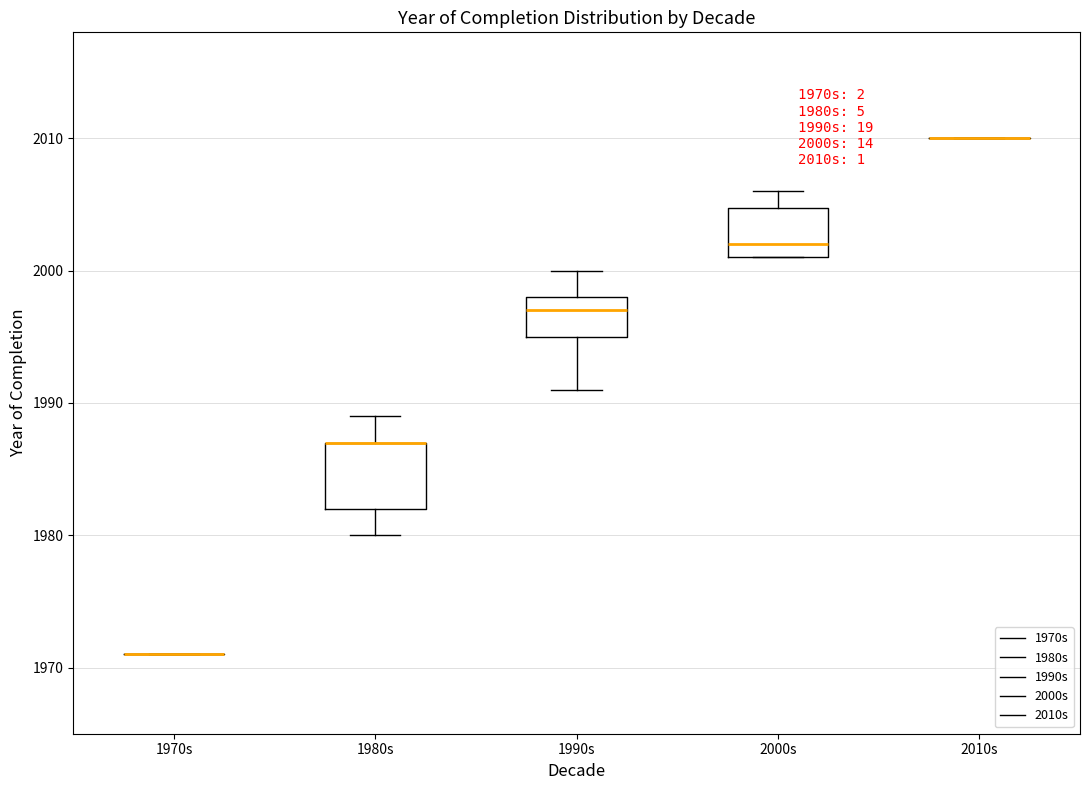

Comparing the boxes themselves (not the whiskers), which one is the tallest?

1980s